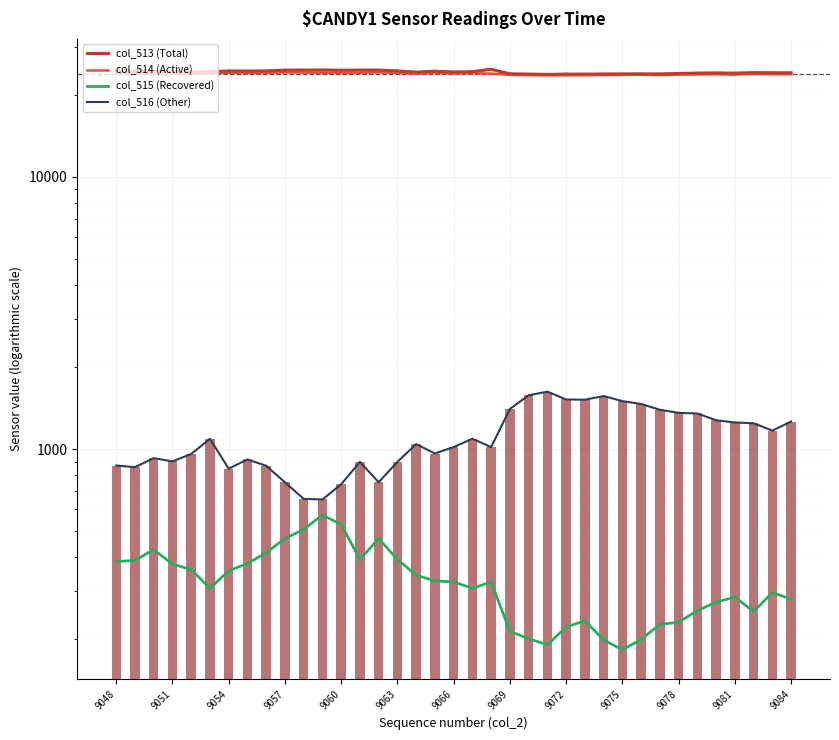

True or false: col_514 (Active) has a value of 23824 at 35.

True